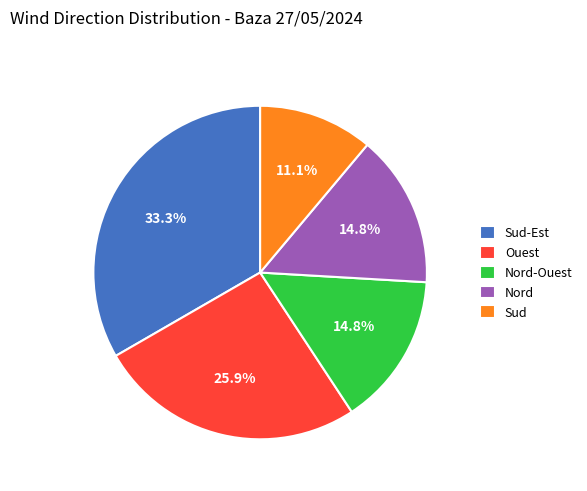

Which category has the smallest portion of the pie?

Sud